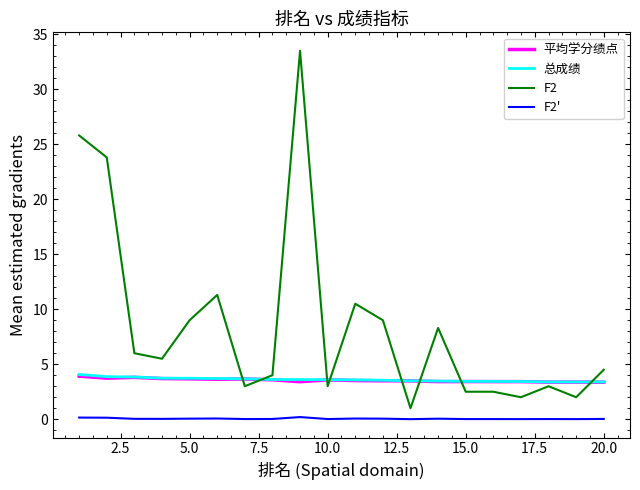

Which series has the widest spread of values?

F2